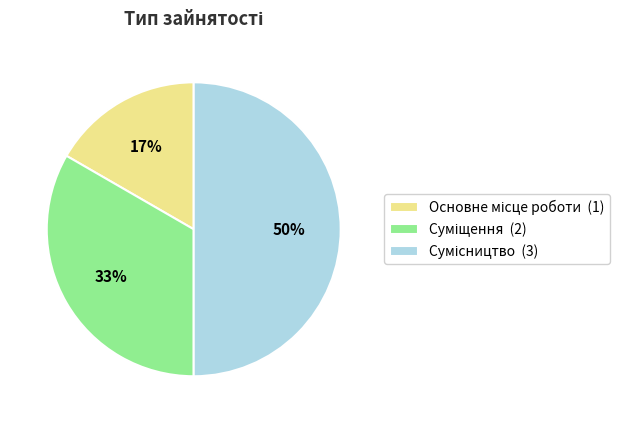

To the nearest percent, what is the difference between the largest and smallest slice percentages?

33%